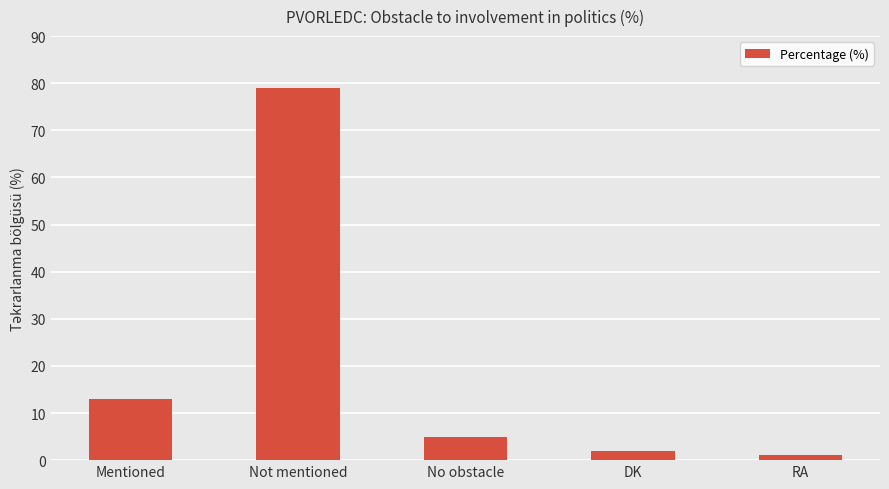

Reading left to right, transcribe all the data shown in this chart.

Mentioned=13	Not mentioned=79	No obstacle=5	DK=2	RA=1